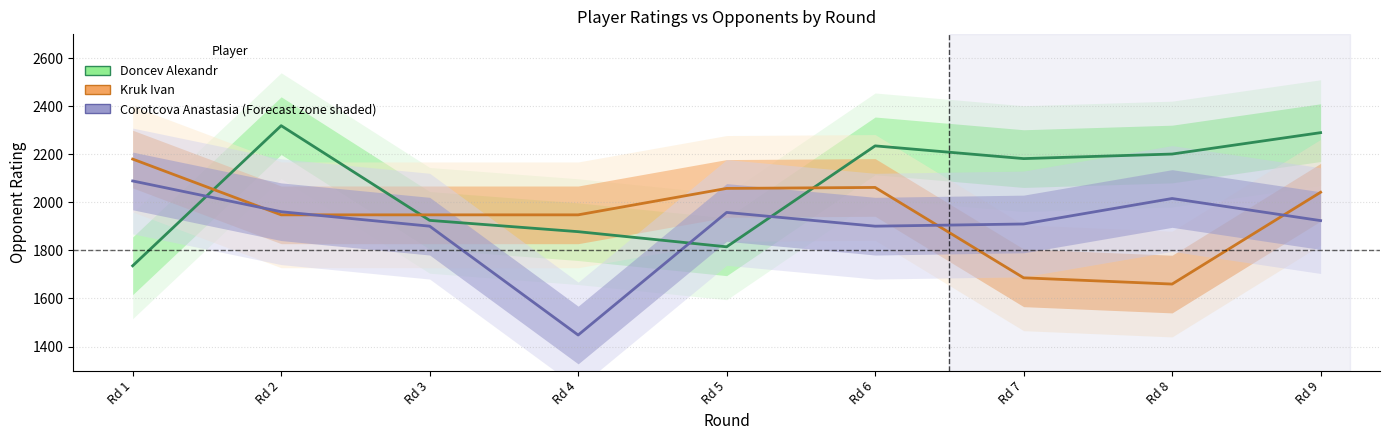

How many times do Doncev Alexandr and Kruk Ivan cross each other?

3